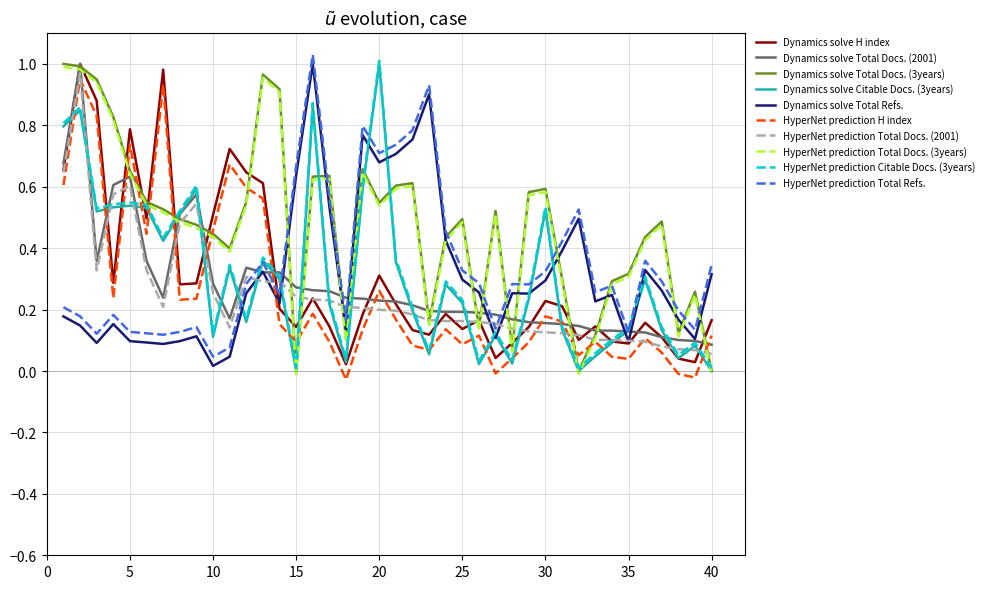

True or false: HyperNet prediction H index and Dynamics solve H index cross at least once.

False